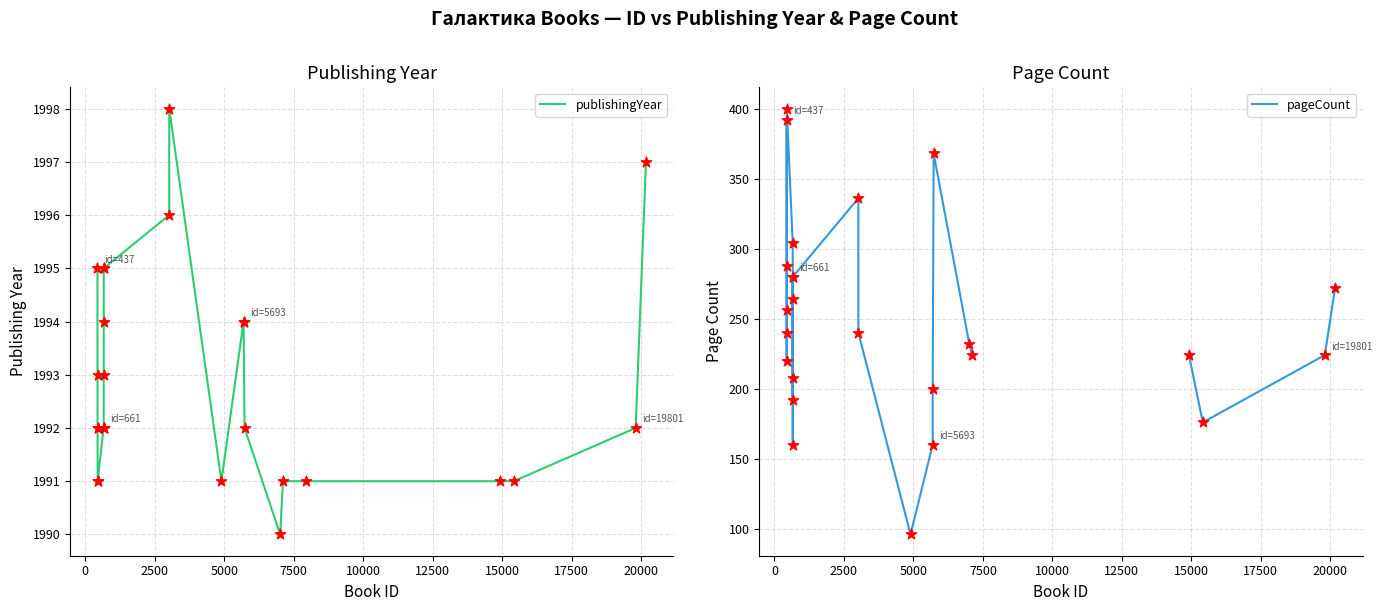

Which series reaches the minimum Y coordinate?

pageCount